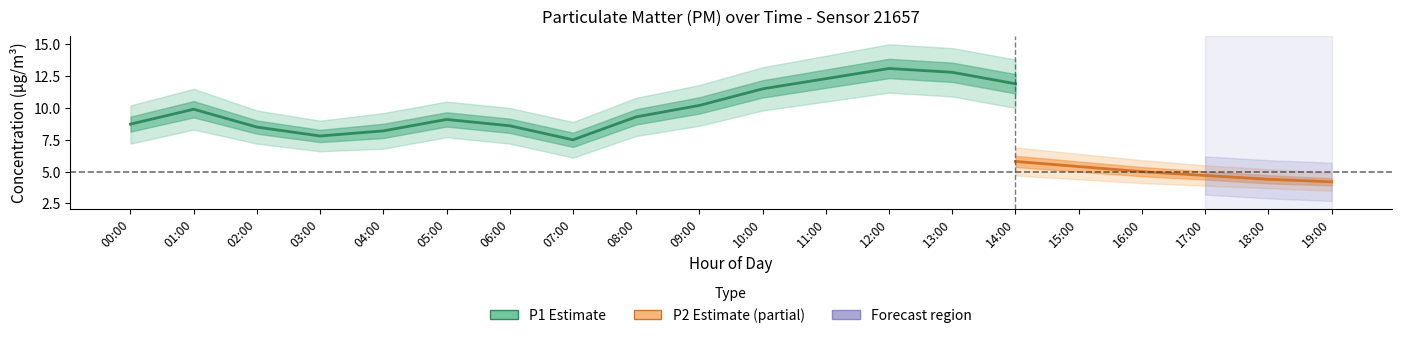

What is the label of the 8th point from the right?

12:00